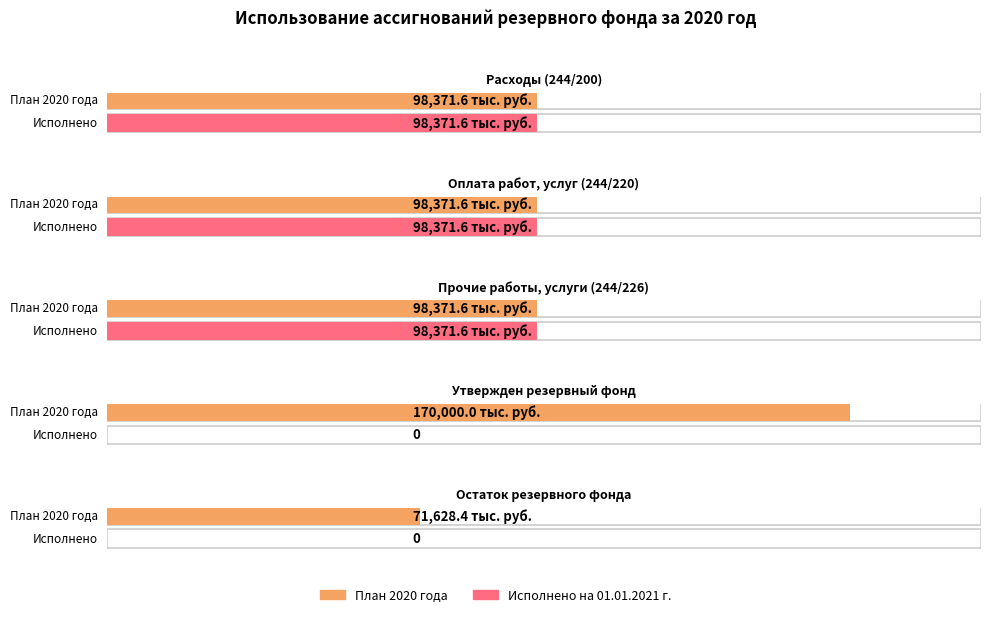

What position from the left is Утвержден резервный фонд?

4